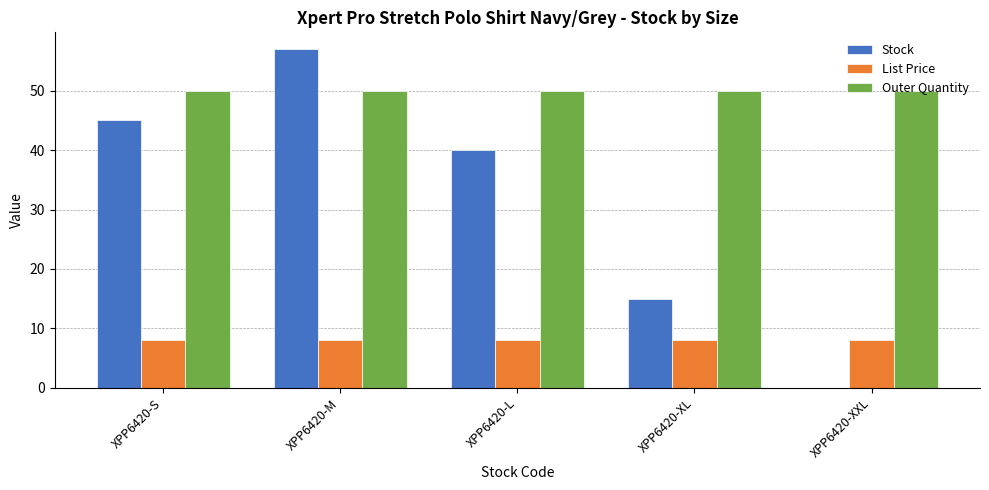

True or false: Stock has a value of 40.0 at XPP6420-L.

True